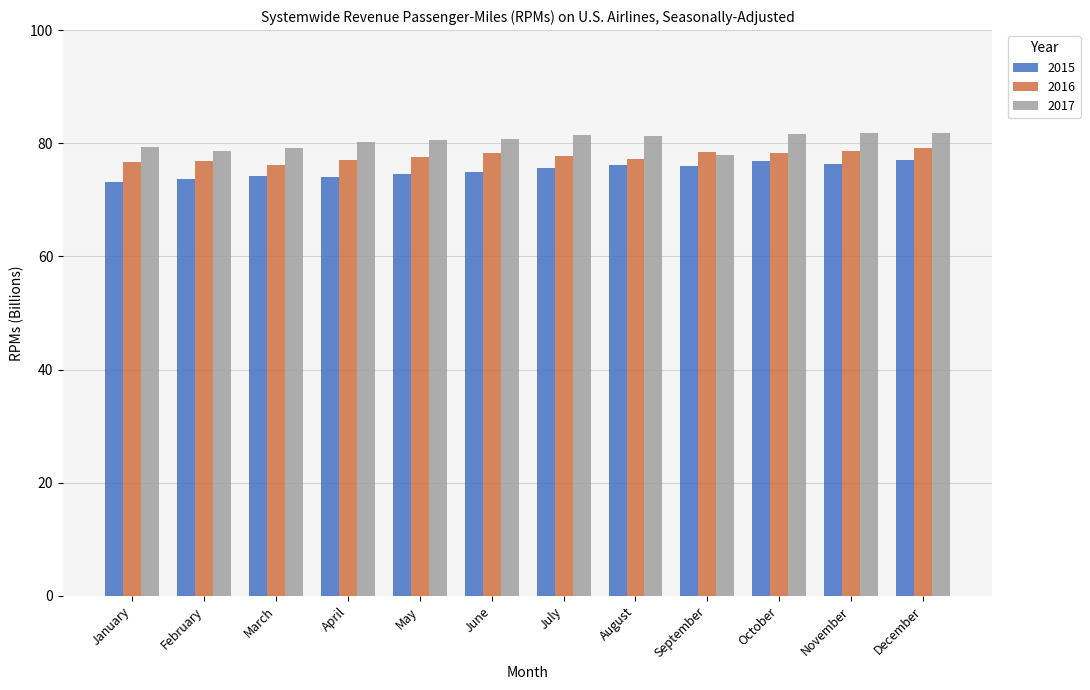

Is the value of 2017 at December greater than the value of 2016 at November?

Yes